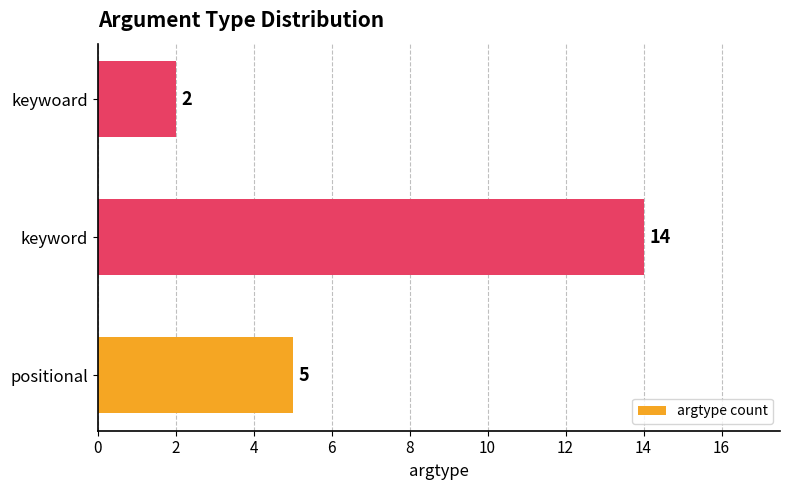

What is the greatest value displayed?

14